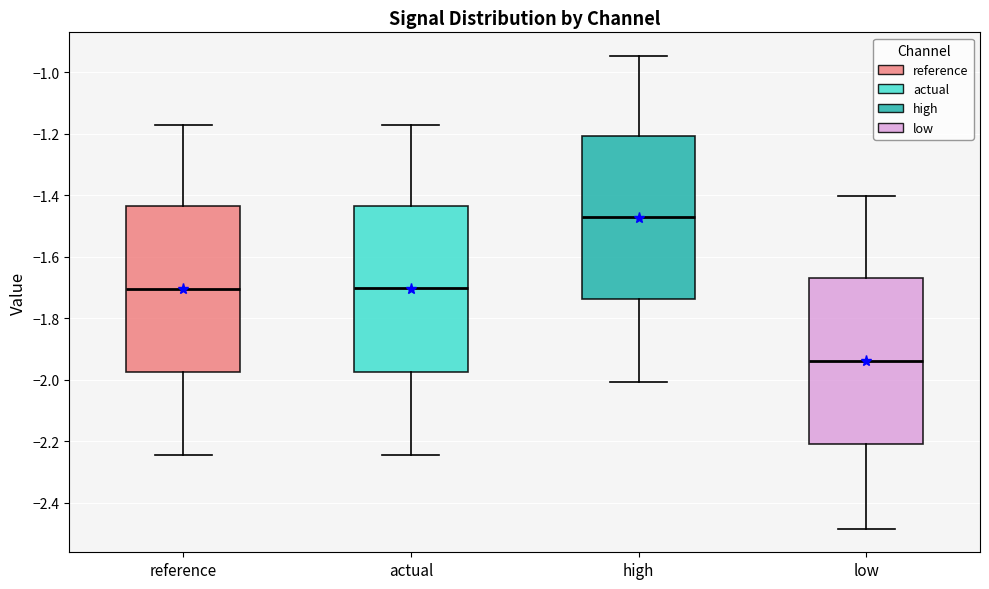

Where does the median line of the box for actual sit on the y-axis? The values are not printed on the chart, so give them approximately, as read against the axis.

-1.70